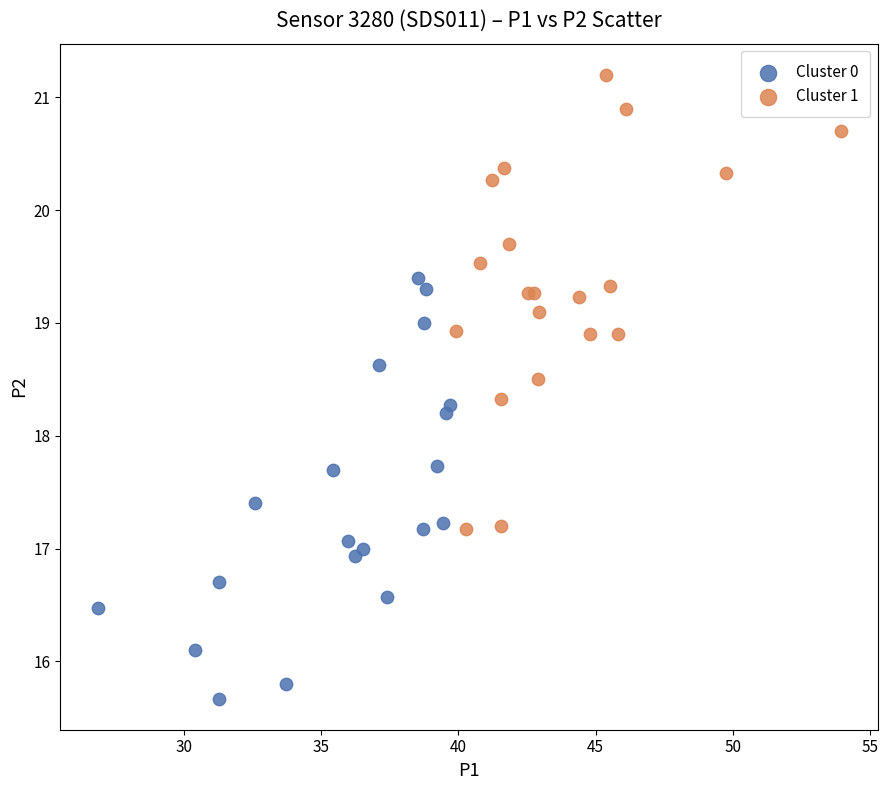

Which series has the widest spread of Y values?

Cluster 1